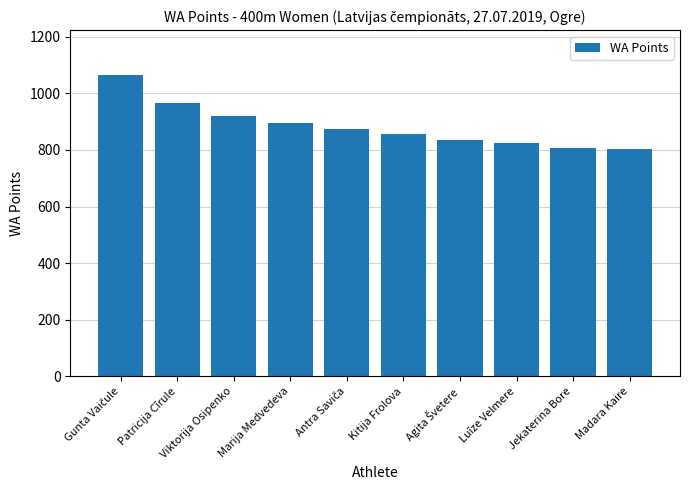

What is the smallest value displayed?

805